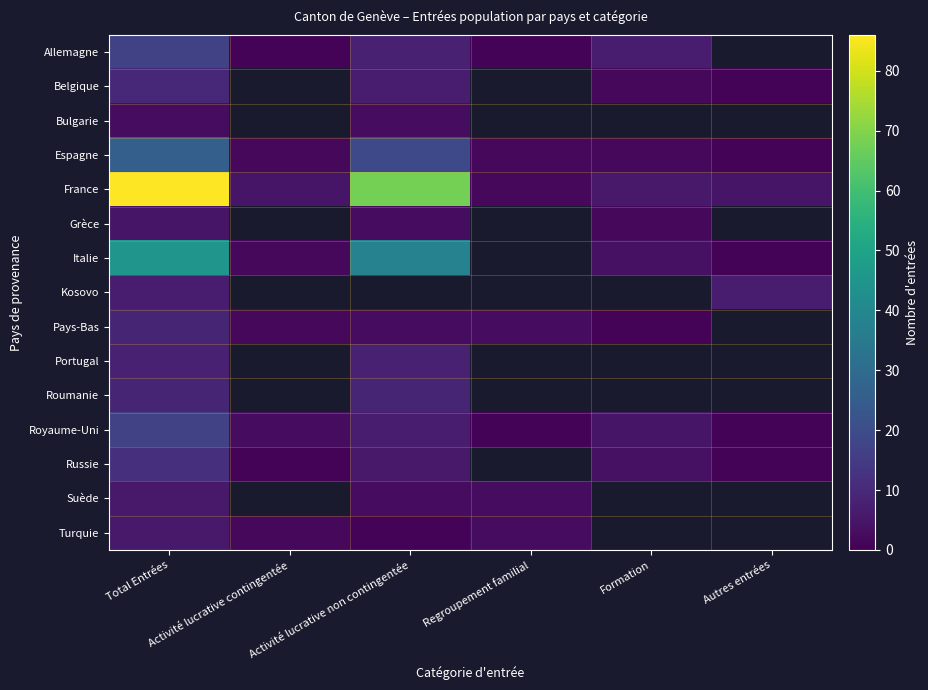

The value of Royaume-Uni at Autres entrées is 1.7. True or false?

False